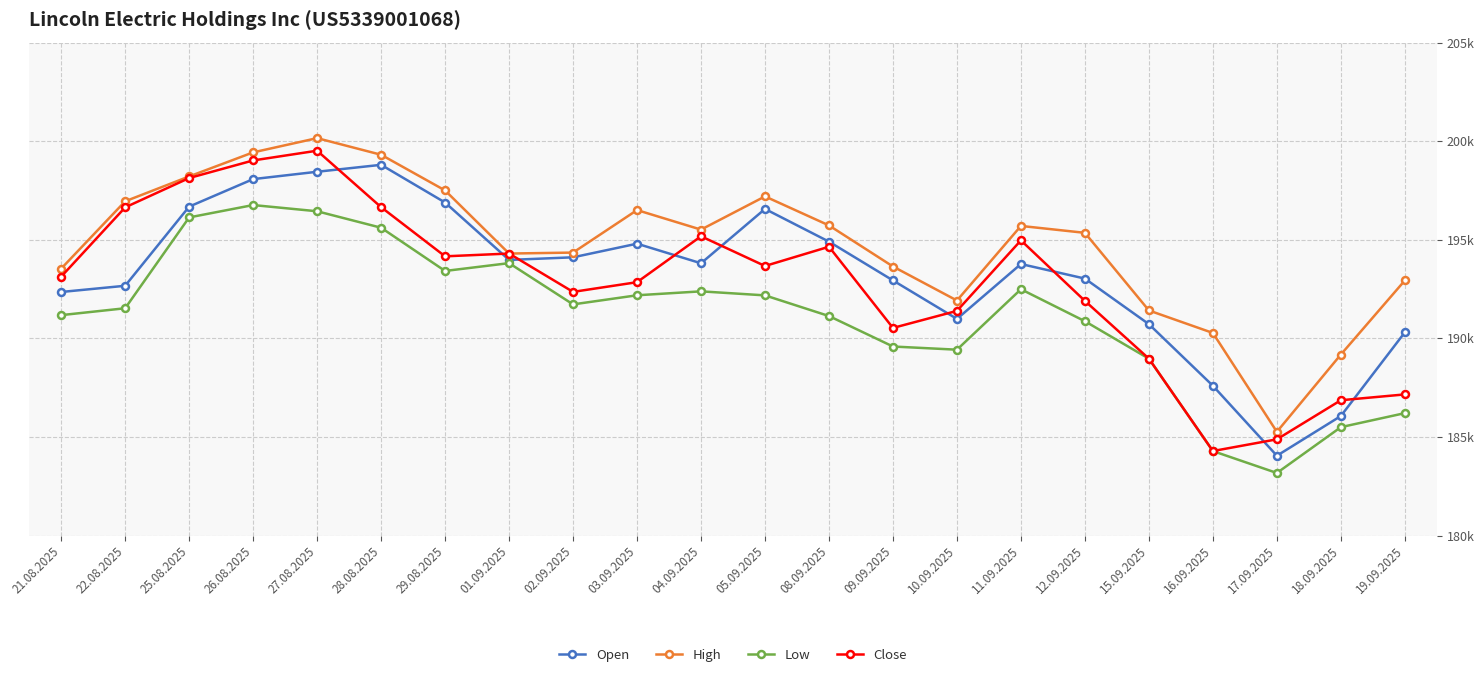

Reading left to right, transcribe all the data shown in this chart.

Open: 21.08.2025=192350	22.08.2025=192665	25.08.2025=196678	26.08.2025=198073	27.08.2025=198446	28.08.2025=198798	29.08.2025=196886	01.09.2025=193975	02.09.2025=194108	03.09.2025=194799	04.09.2025=193806	05.09.2025=196561	08.09.2025=194902	09.09.2025=192936	10.09.2025=190984	11.09.2025=193768	12.09.2025=193029	15.09.2025=190718	16.09.2025=187595	17.09.2025=184047	18.09.2025=186061	19.09.2025=190304
High: 21.08.2025=193534	22.08.2025=196948	25.08.2025=198209	26.08.2025=199429	27.08.2025=200151	28.08.2025=199308	29.08.2025=197499	01.09.2025=194299	02.09.2025=194348	03.09.2025=196503	04.09.2025=195512	05.09.2025=197197	08.09.2025=195725	09.09.2025=193642	10.09.2025=191917	11.09.2025=195699	12.09.2025=195349	15.09.2025=191413	16.09.2025=190272	17.09.2025=185260	18.09.2025=189178	19.09.2025=192934
Low: 21.08.2025=191176	22.08.2025=191525	25.08.2025=196131	26.08.2025=196758	27.08.2025=196443	28.08.2025=195608	29.08.2025=193416	01.09.2025=193813	02.09.2025=191721	03.09.2025=192183	04.09.2025=192382	05.09.2025=192178	08.09.2025=191130	09.09.2025=189585	10.09.2025=189424	11.09.2025=192489	12.09.2025=190867	15.09.2025=188967	16.09.2025=184284	17.09.2025=183172	18.09.2025=185496	19.09.2025=186207
Close: 21.08.2025=193127	22.08.2025=196640	25.08.2025=198128	26.08.2025=199020	27.08.2025=199514	28.08.2025=196651	29.08.2025=194158	01.09.2025=194299	02.09.2025=192355	03.09.2025=192847	04.09.2025=195175	05.09.2025=193668	08.09.2025=194644	09.09.2025=190527	10.09.2025=191392	11.09.2025=194968	12.09.2025=191898	15.09.2025=188969	16.09.2025=184285	17.09.2025=184879	18.09.2025=186861	19.09.2025=187156